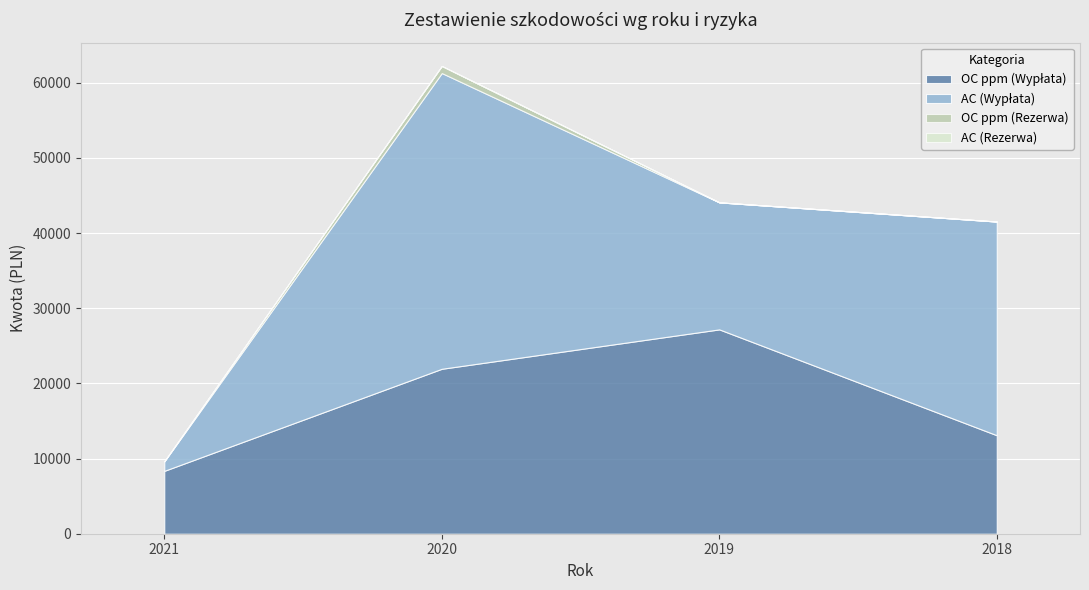

True or false: AC (Wypłata) and OC ppm (Rezerwa) cross at least once.

False